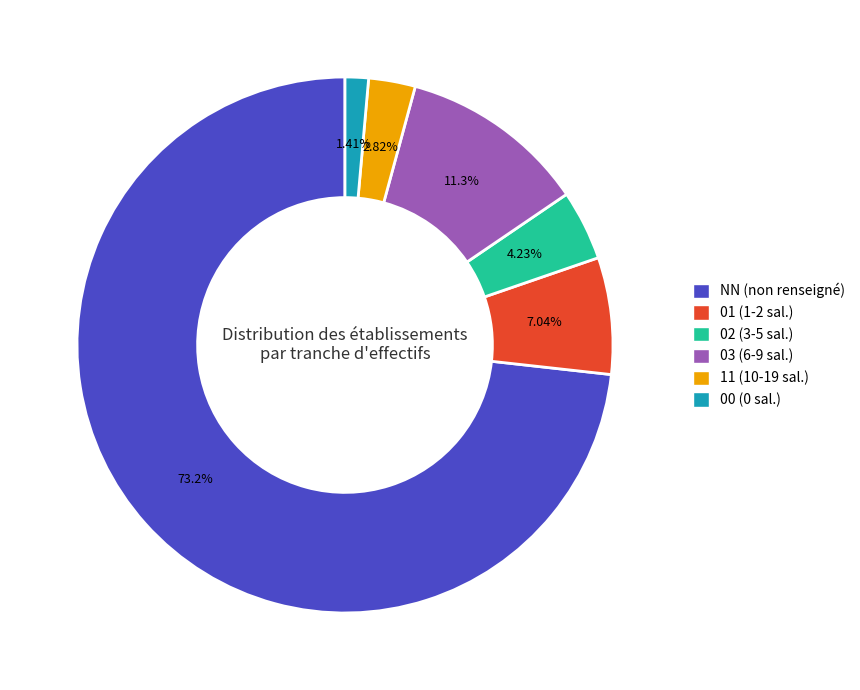

Approximately how many times larger is the value at 01 compared to 00?

5.0